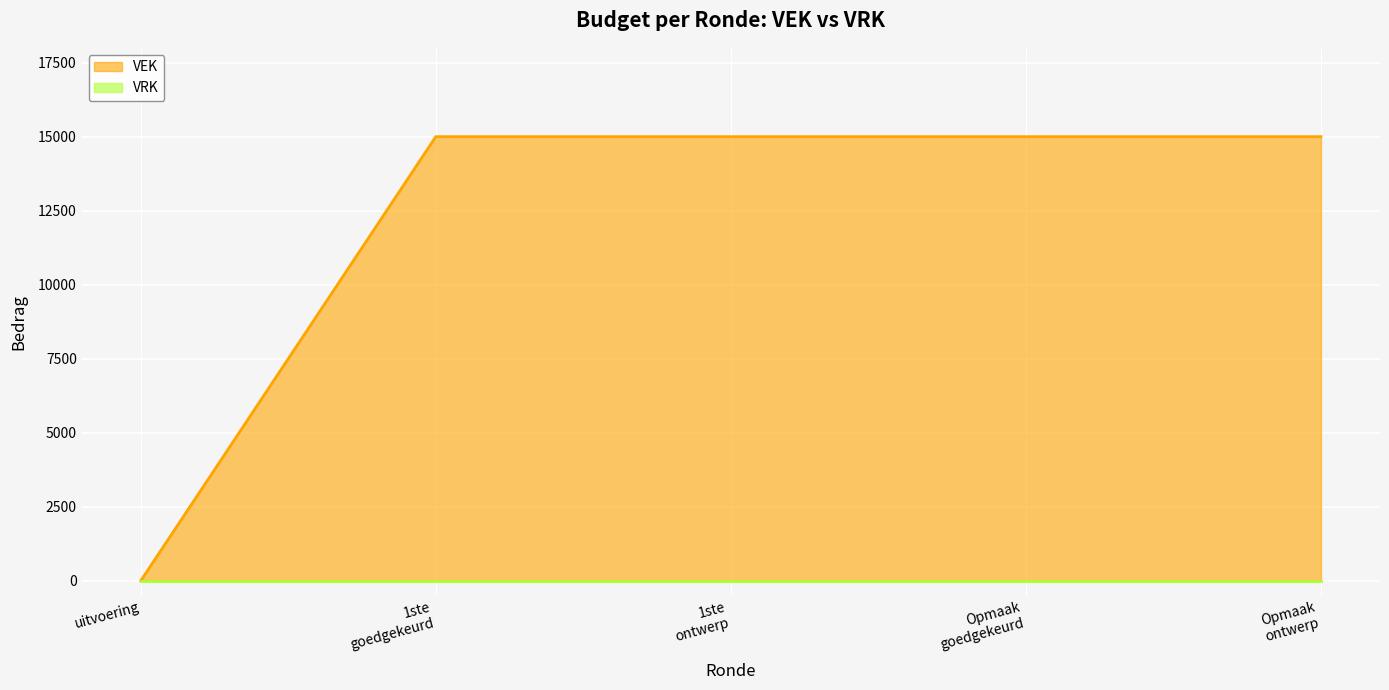

What is the greatest value displayed?

15000